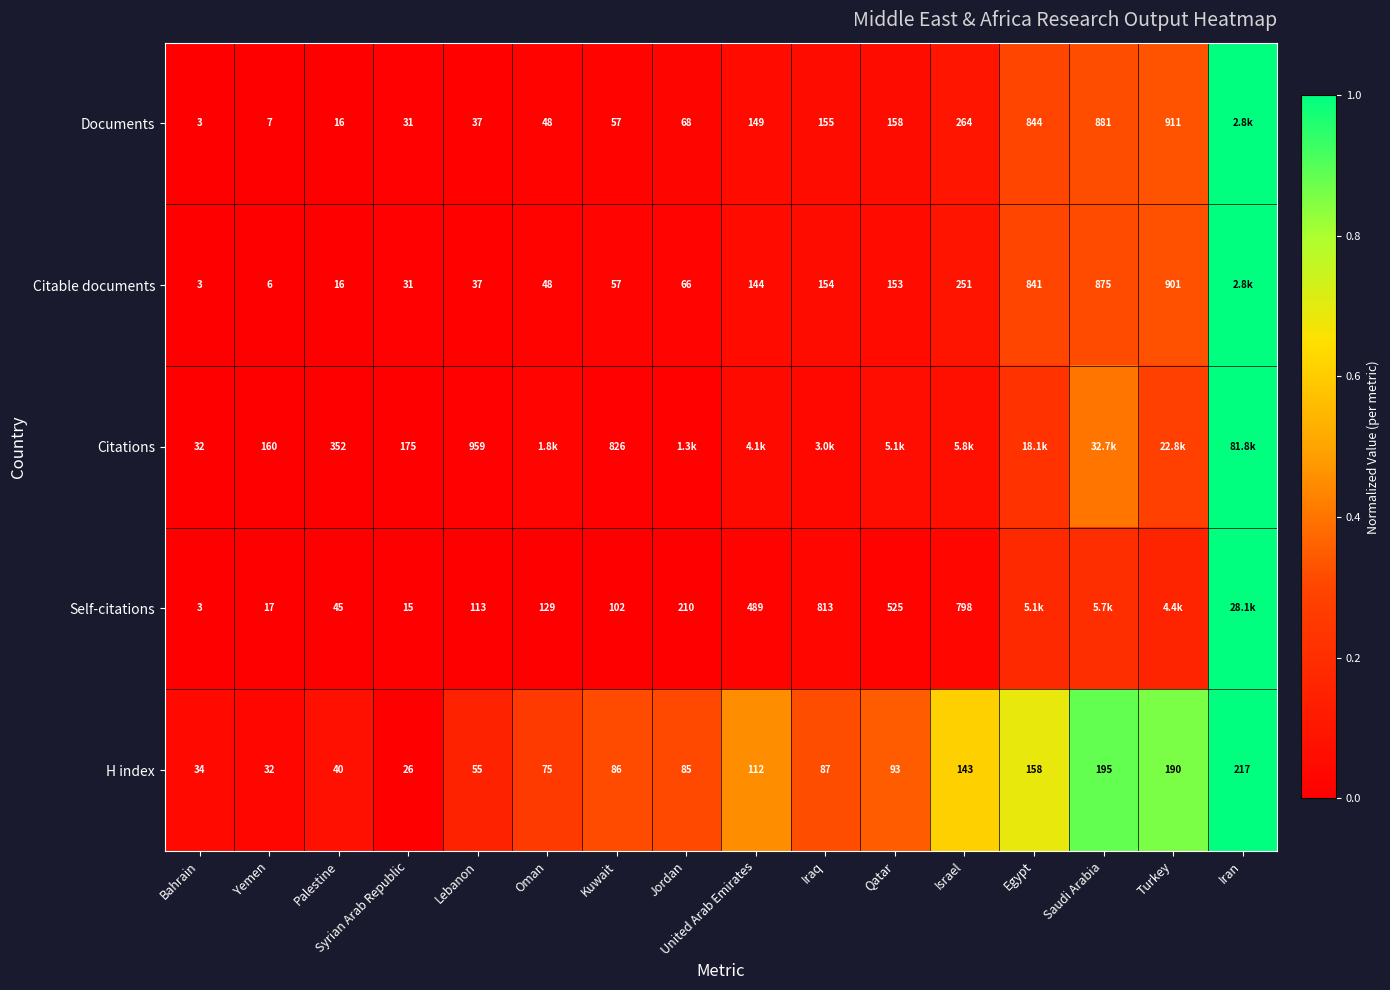

At which label does H index reach its minimum?

Syrian Arab Republic